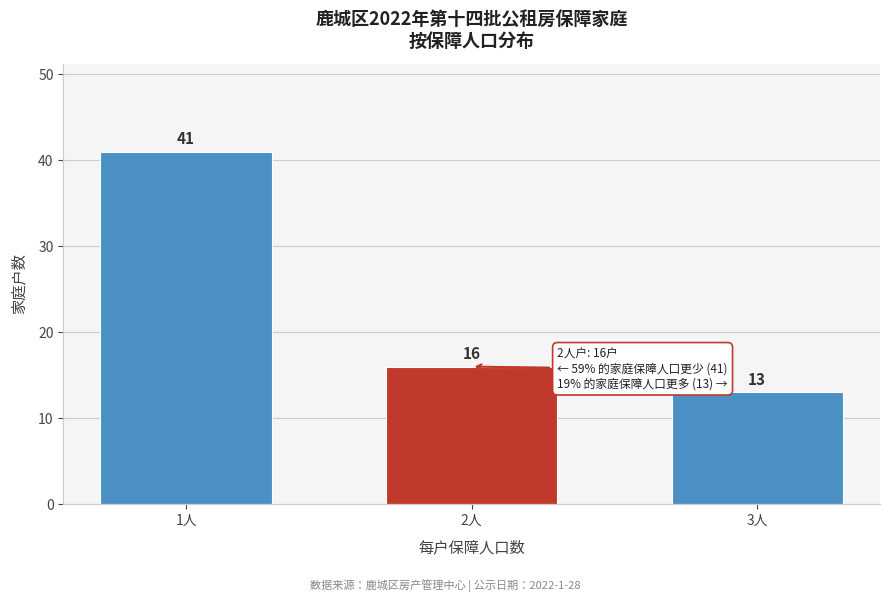

Reading left to right, extract all data points from this chart.

1人=41	2人=16	3人=13